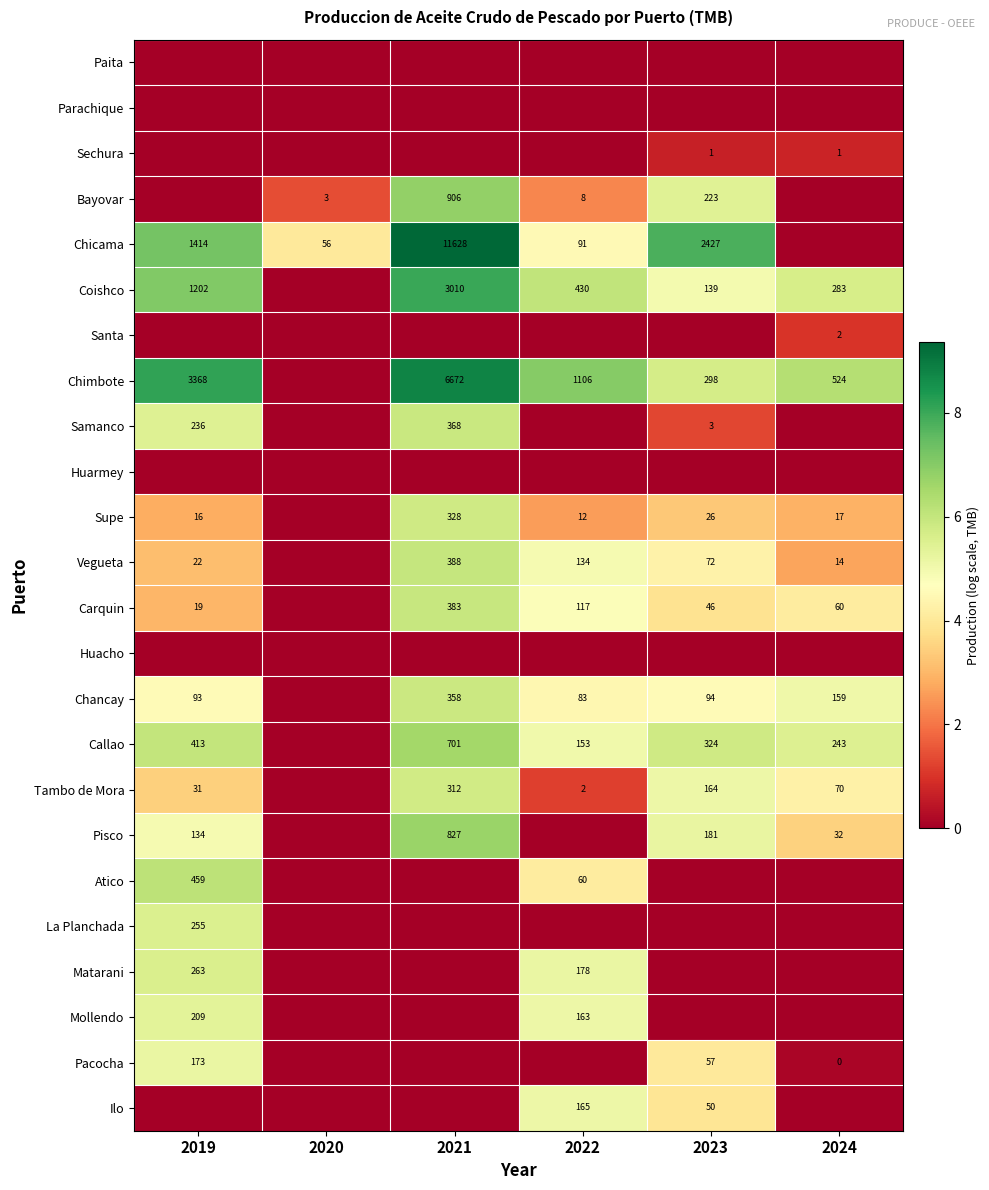

What is the sum of the Pacocha values at 2019 and 2024?

173